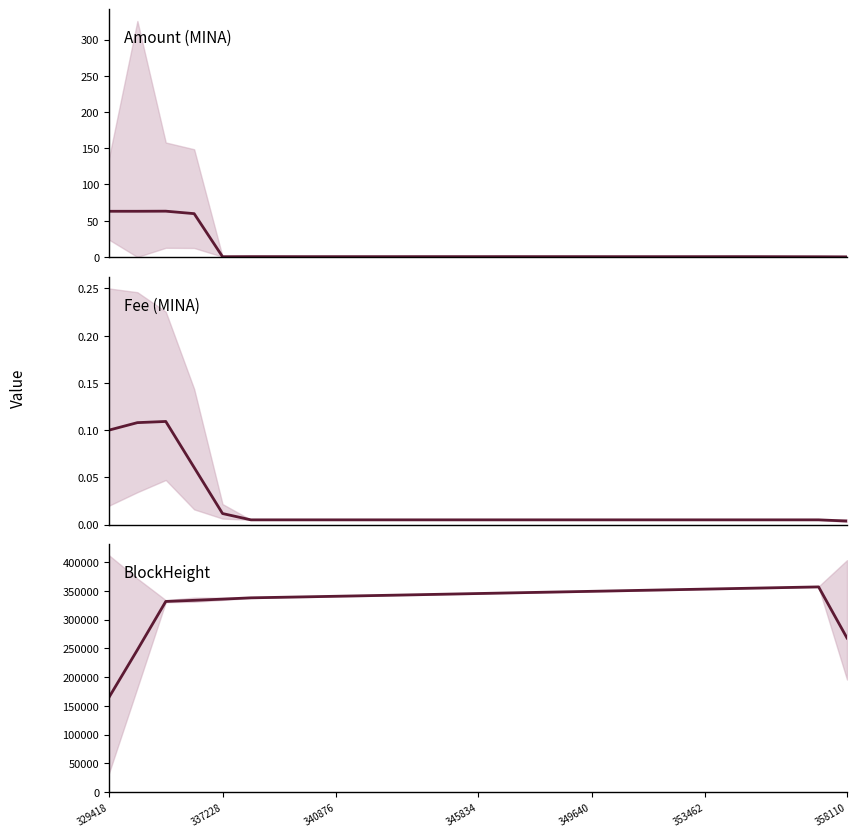

Which series changed the most between 20 and 23?

BlockHeight